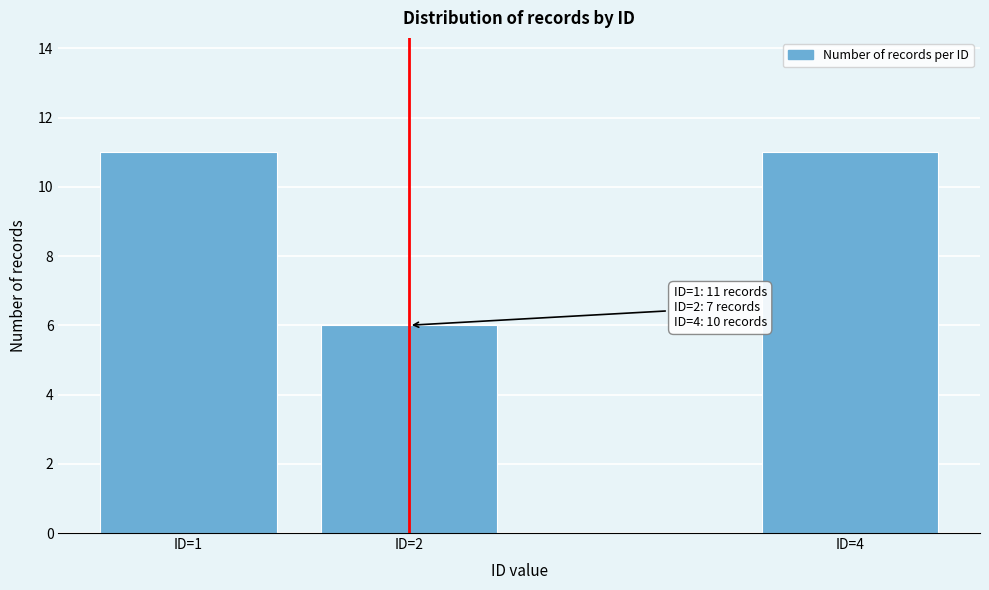

Reading left to right, list all the values displayed in this chart.

11	6	11